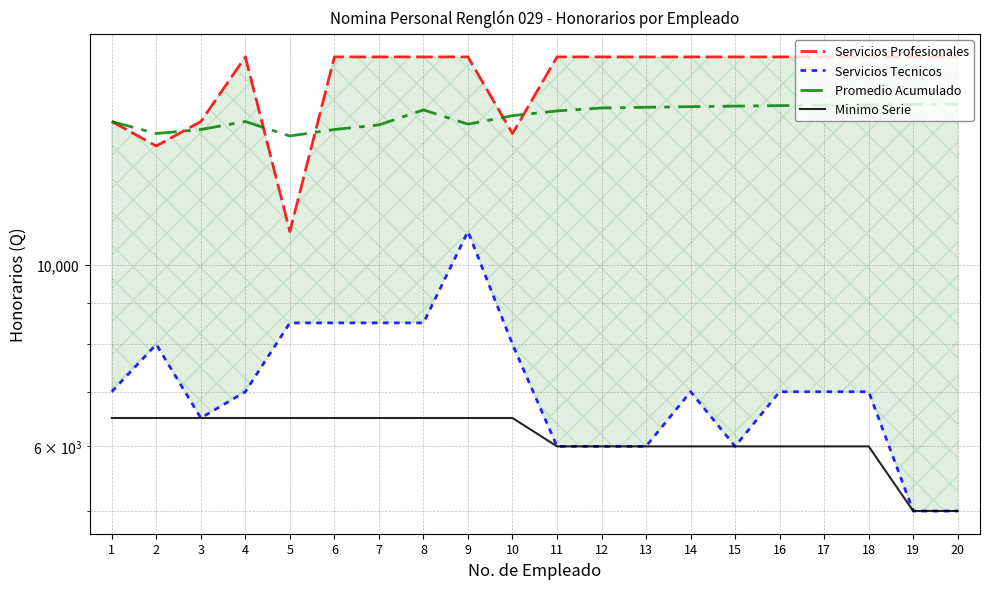

True or false: Promedio Acumulado and Servicios Tecnicos intersect in this chart.

False